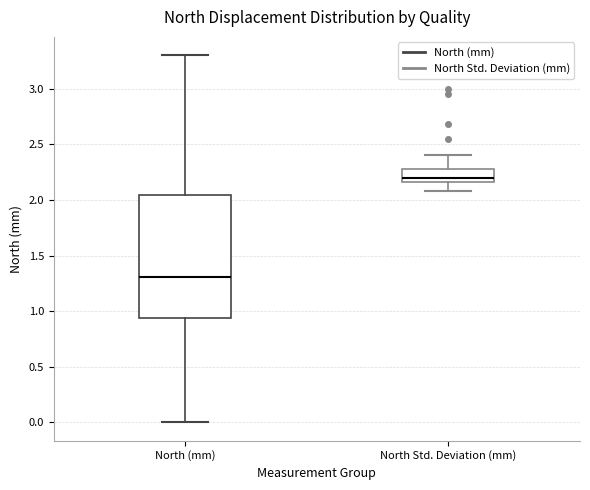

Which box has the lowest median line?

North (mm)